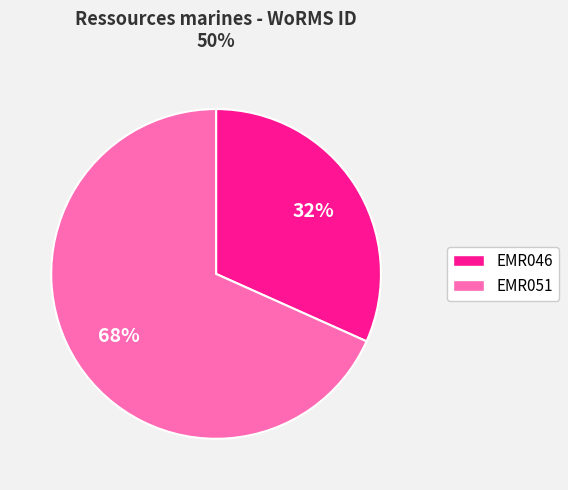

Which slice is the smallest?

EMR046